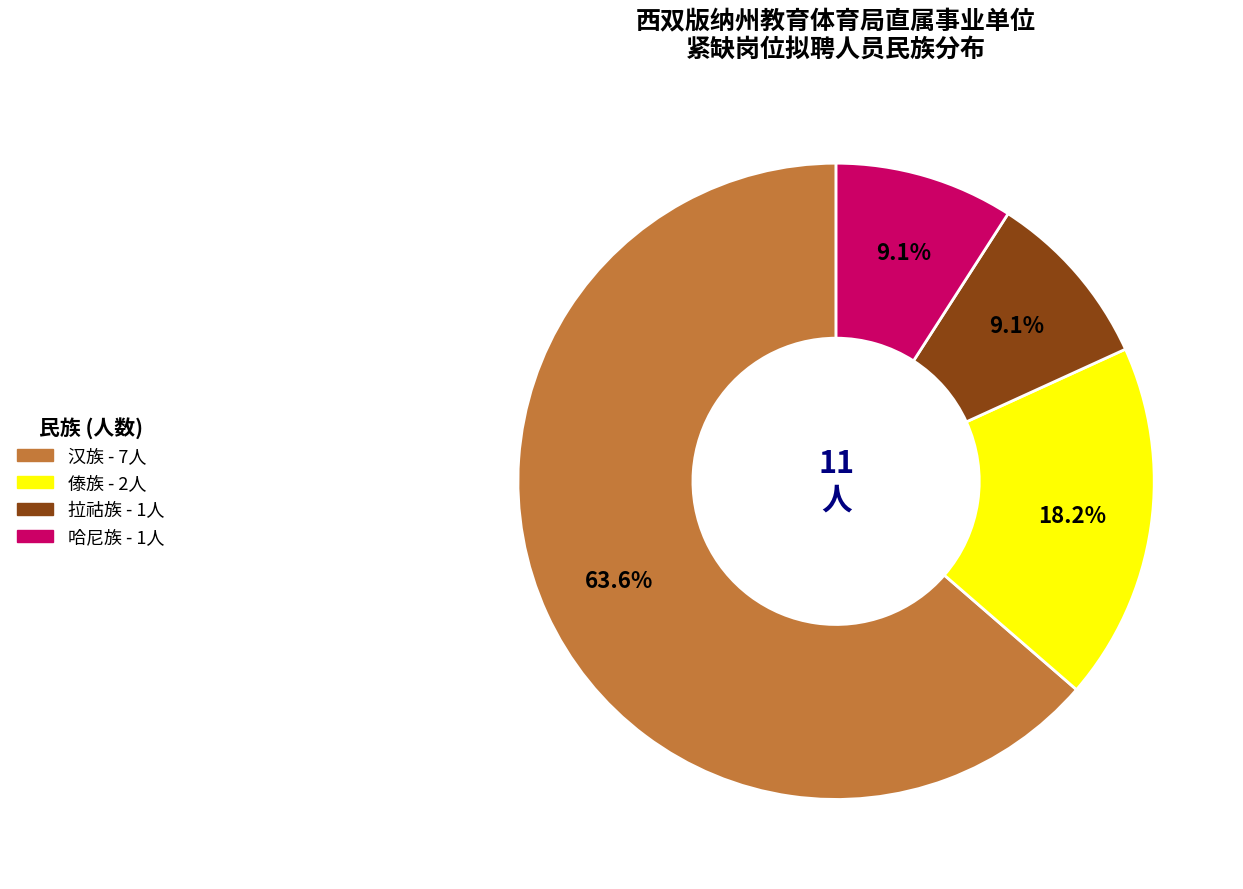

How many segments does this pie chart have?

4